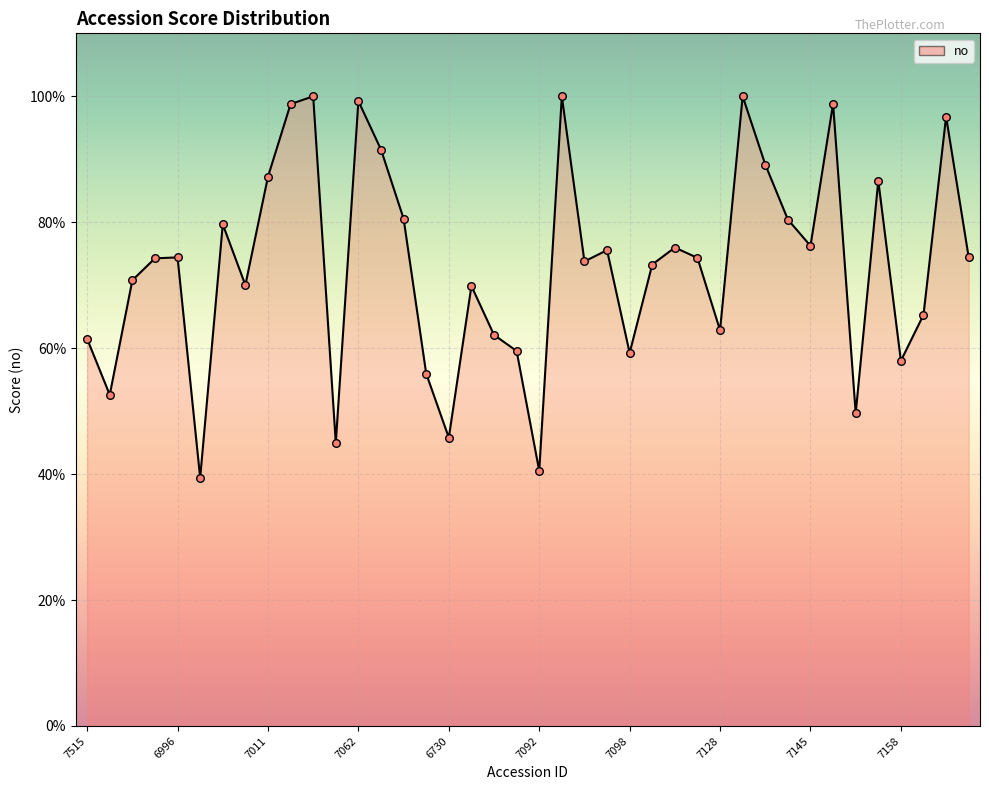

Does the chart have visible grid lines?

Yes